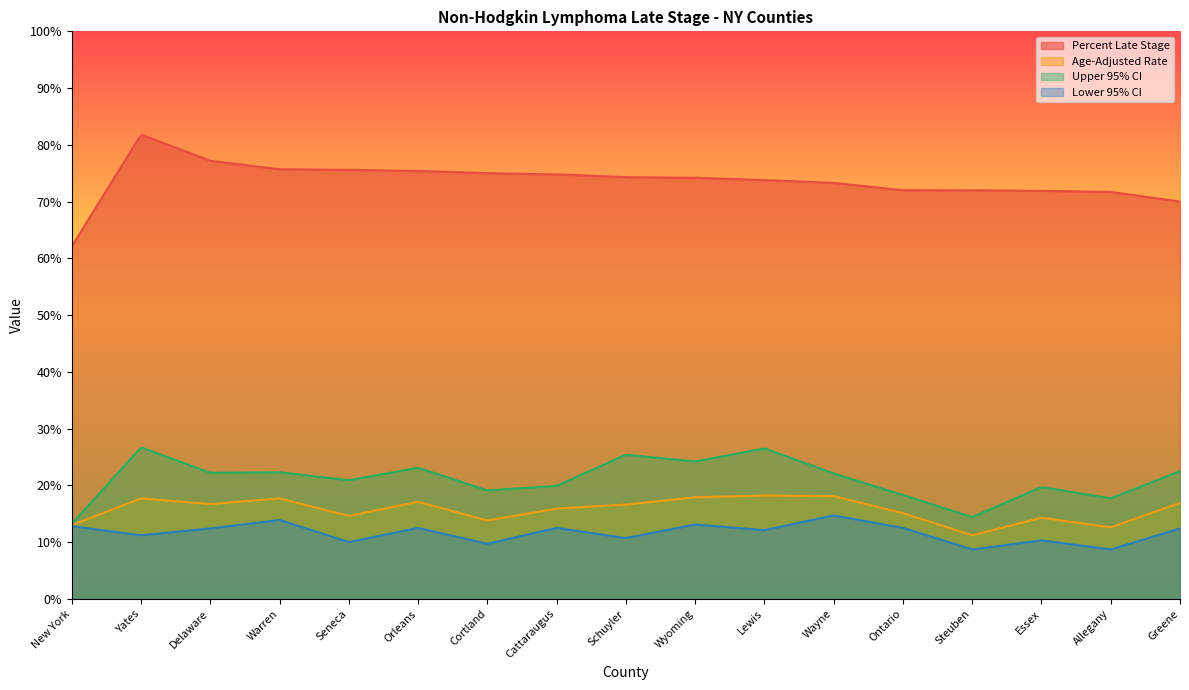

What position from the right is Seneca?

13